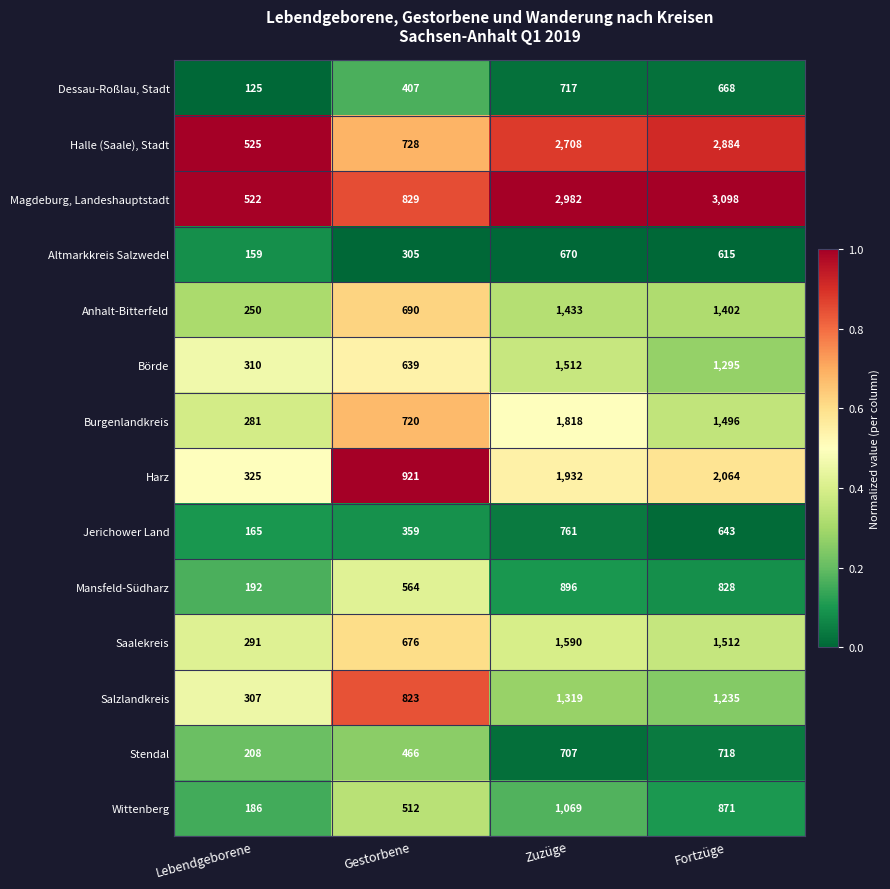

The Salzlandkreis series shows 823 at Gestorbene. True or false?

True